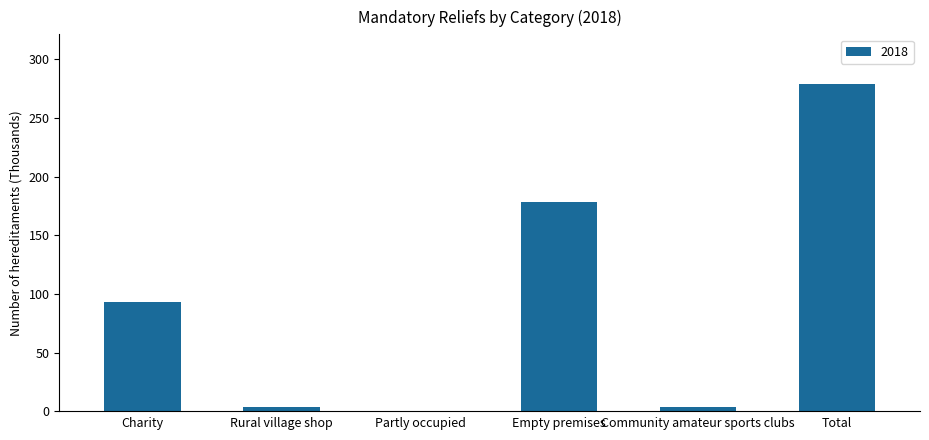

Are the bars horizontal?

No